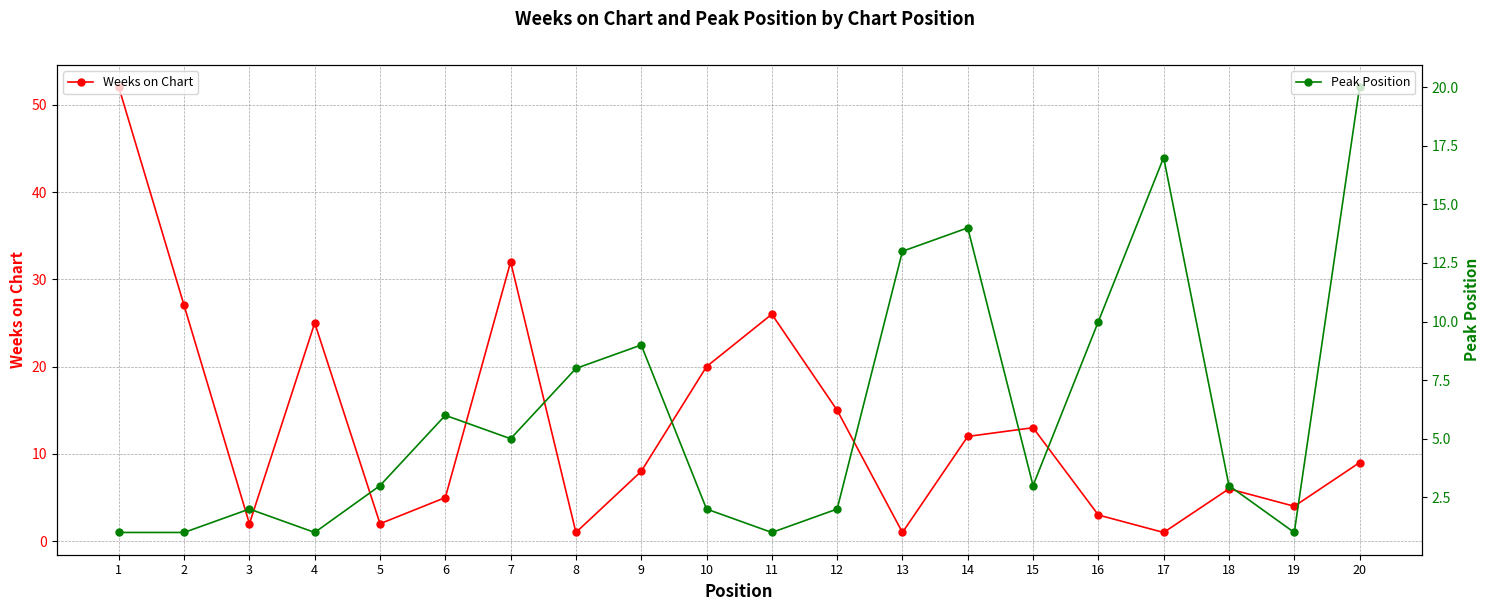

Does the chart display data point markers on the line(s)?

Yes